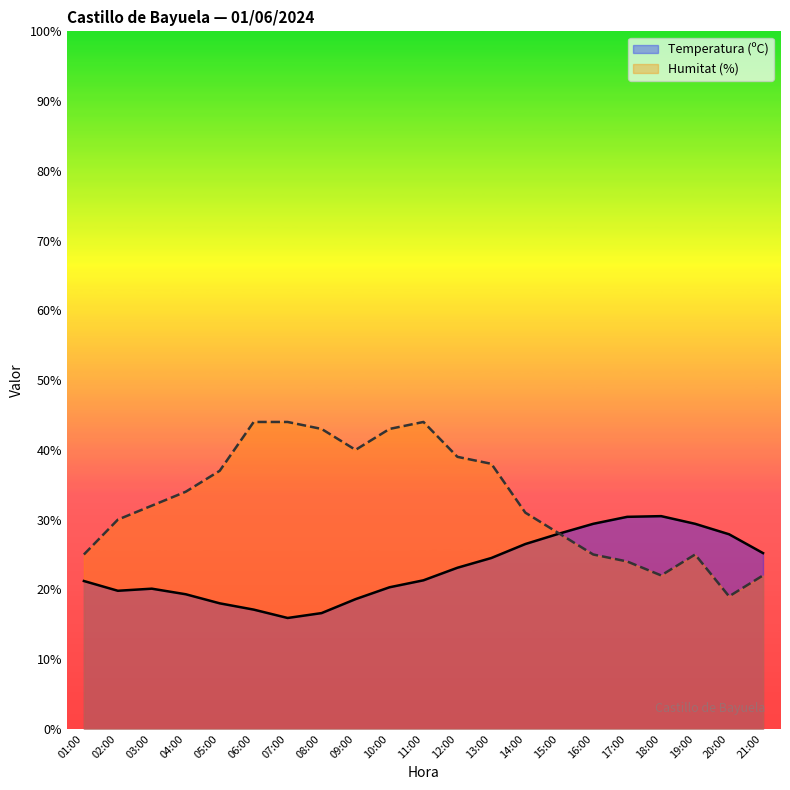

How many lines are shown in the chart?

2